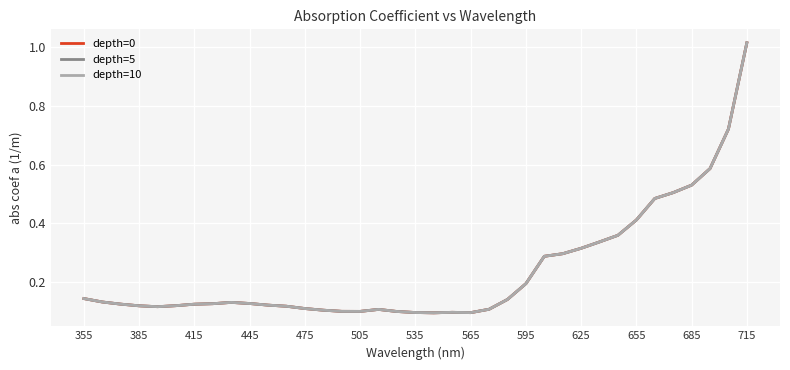

Does the chart display data point markers on the line(s)?

No